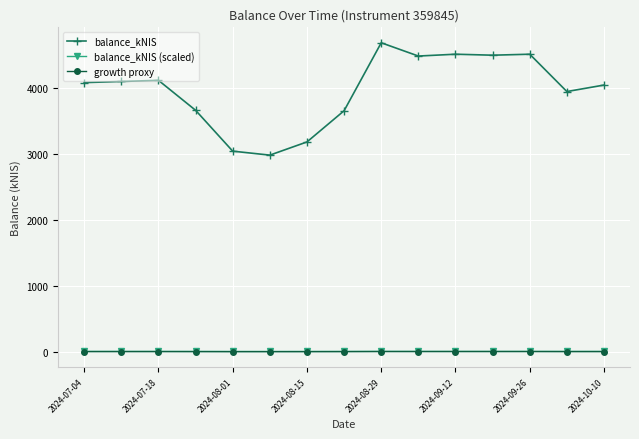

How many lines are shown in the chart?

3